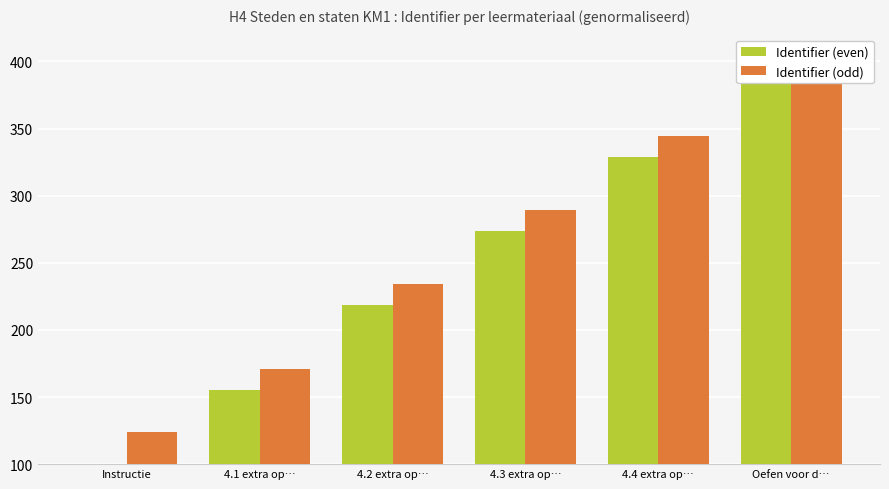

What is the difference between the maximum and minimum values in the Identifier (even) series?

284.2